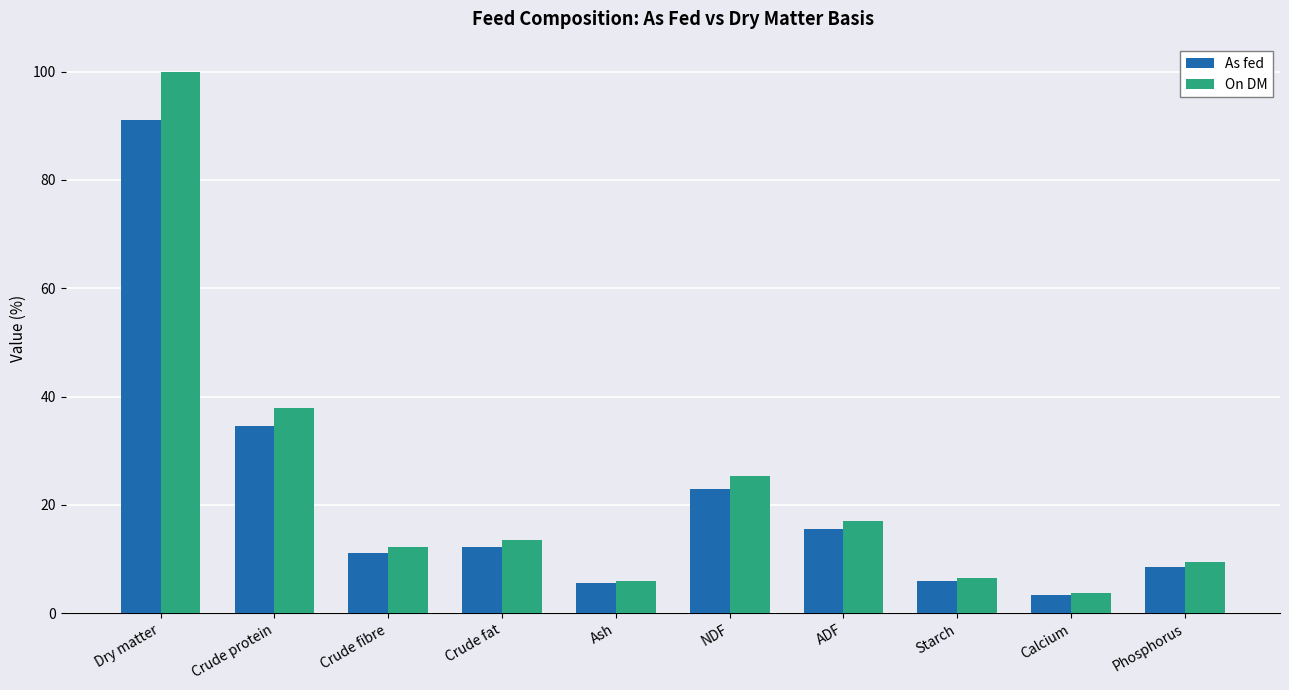

Reading right to left, list all the values displayed in this chart.

As fed: 8.6	3.4	6.0	15.5	23.0	5.5	12.3	11.1	34.5	91.0
On DM: 9.5	3.8	6.6	17.0	25.3	6.0	13.5	12.2	37.9	100.0